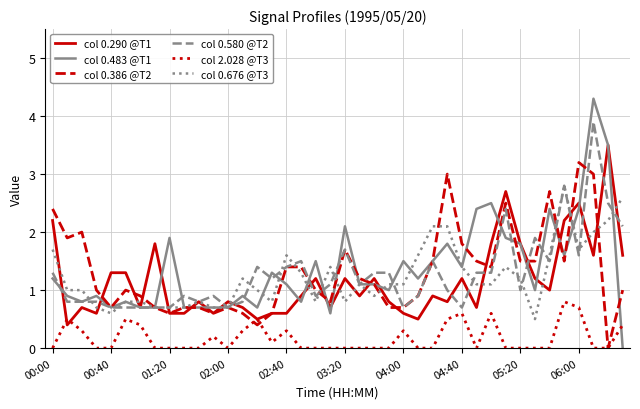

What is the difference between the maximum and minimum values in the col 0.483 @T1 series?

4.3